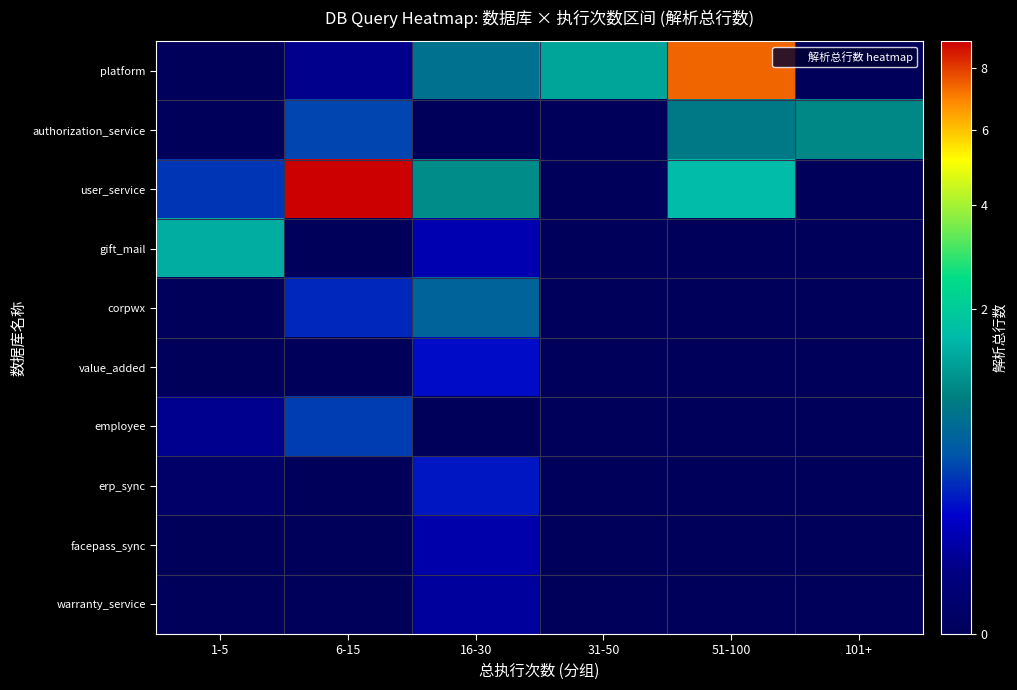

Which has a higher value, 6-15 or 16-30?

16-30